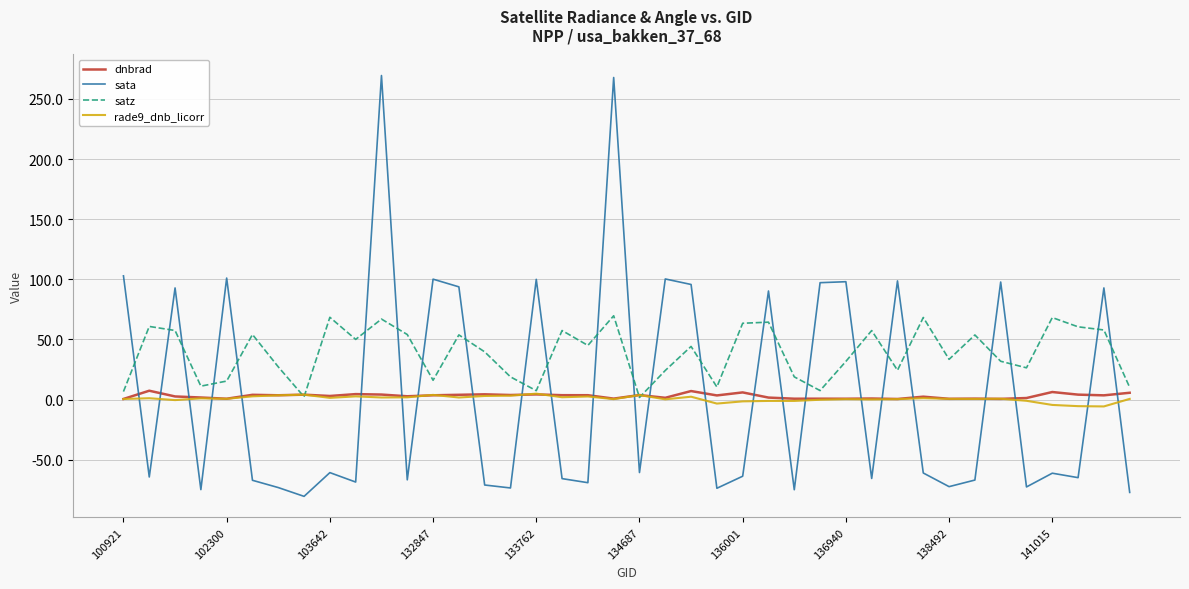

What is the sum of all rade9_dnb_licorr values?

28.4